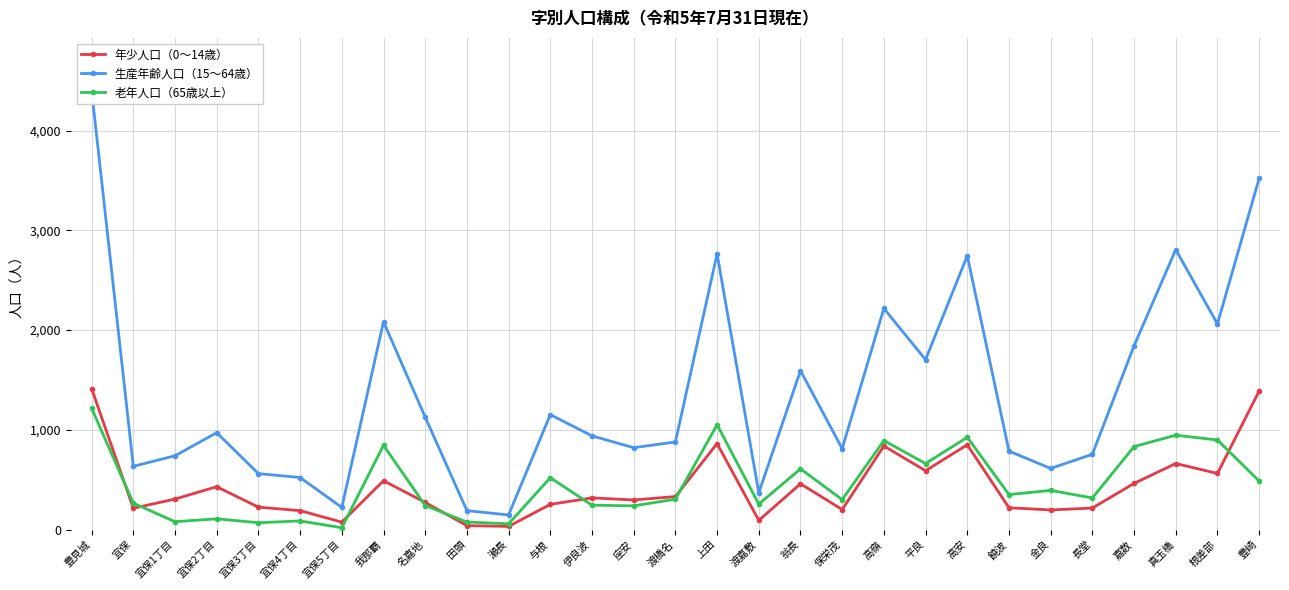

What is the highest value of the 生産年齢人口（15～64歳） series?

4400